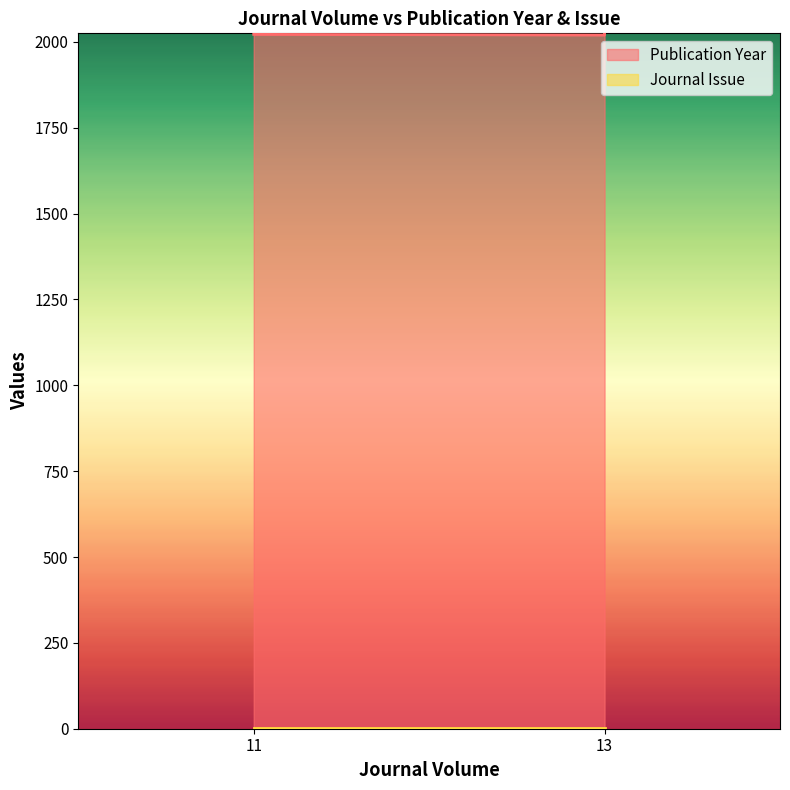

What is the approximate value of Publication Year at 11?

2022